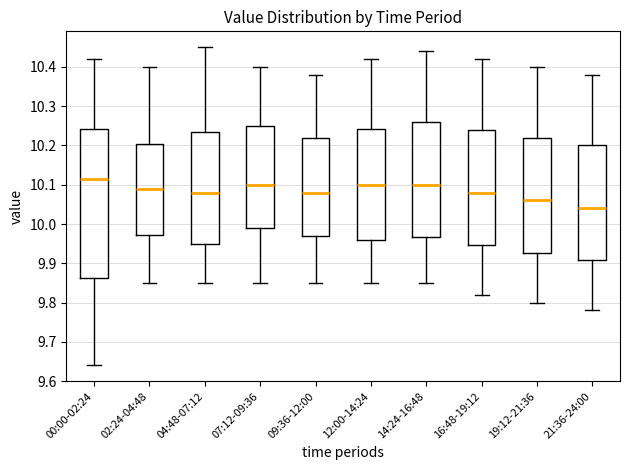

Which box is the tallest, from its lower edge to its upper edge?

00:00-02:24